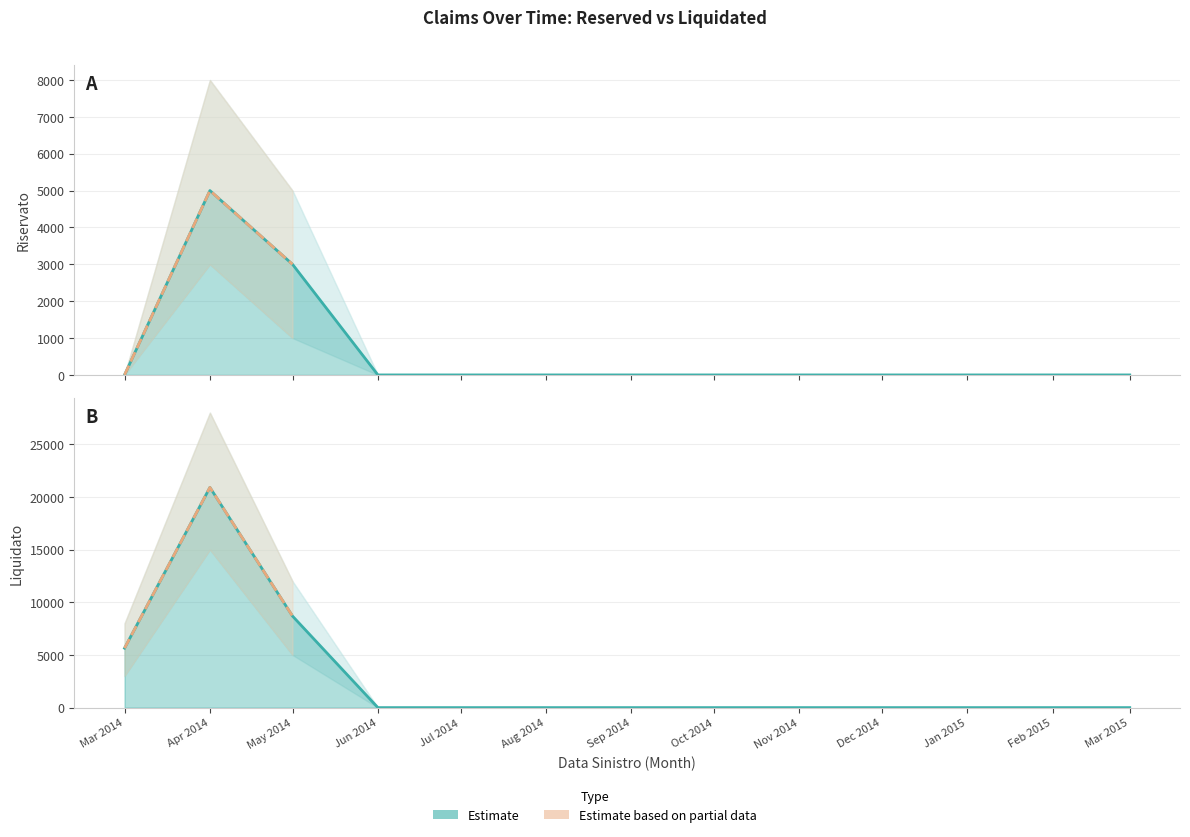

Rank the series by their maximum value, from lowest to highest.

Riservato, Liquidato